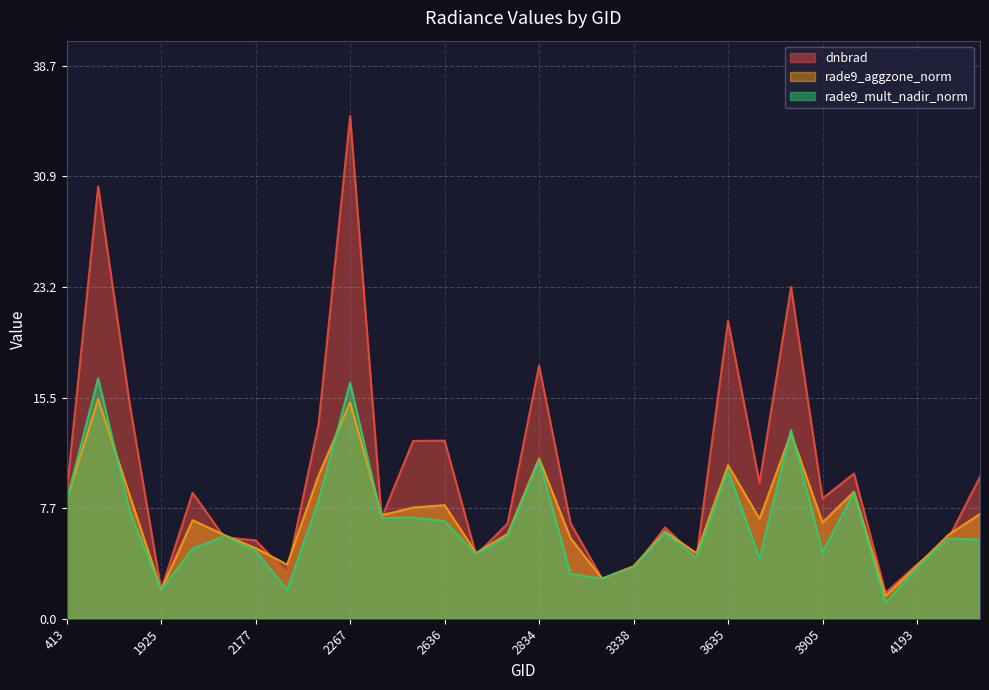

The value of rade9_aggzone_norm at 3185 is 1.4. True or false?

False